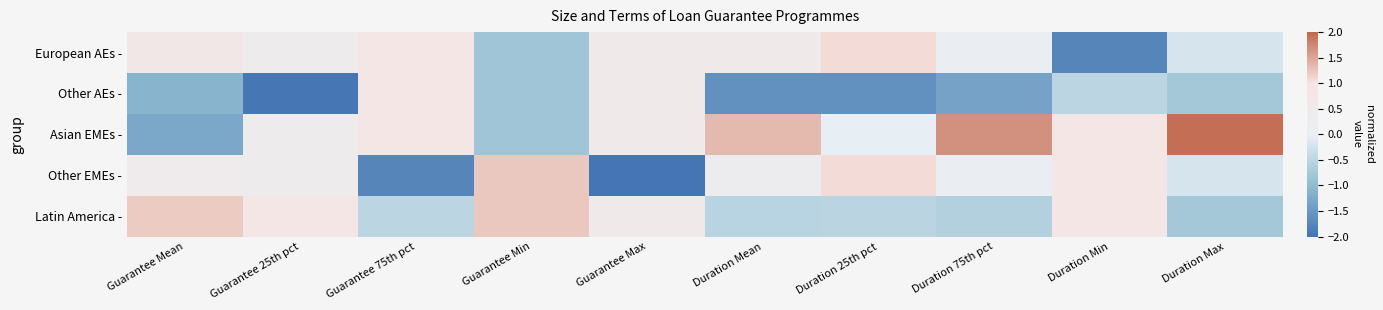

Reading right to left, what are all the values shown in this chart?

European AEs -: Duration Max=-0.2	Duration Min=-1.8	Duration 75th pct=0.2	Duration 25th pct=1.1	Duration Mean=0.5	Guarantee Max=0.5	Guarantee Min=-0.8	Guarantee 75th pct=0.8	Guarantee 25th pct=0.4	Guarantee Mean=0.7
Other AEs -: Duration Max=-0.8	Duration Min=-0.5	Duration 75th pct=-1.4	Duration 25th pct=-1.6	Duration Mean=-1.6	Guarantee Max=0.5	Guarantee Min=-0.8	Guarantee 75th pct=0.8	Guarantee 25th pct=-2.0	Guarantee Mean=-1.1
Asian EMEs -: Duration Max=1.9	Duration Min=0.8	Duration 75th pct=1.7	Duration 25th pct=0.0	Duration Mean=1.3	Guarantee Max=0.5	Guarantee Min=-0.8	Guarantee 75th pct=0.8	Guarantee 25th pct=0.4	Guarantee Mean=-1.3
Other EMEs -: Duration Max=-0.2	Duration Min=0.8	Duration 75th pct=0.2	Duration 25th pct=1.1	Duration Mean=0.3	Guarantee Max=-2.0	Guarantee Min=1.2	Guarantee 75th pct=-1.8	Guarantee 25th pct=0.4	Guarantee Mean=0.5
Latin America -: Duration Max=-0.8	Duration Min=0.8	Duration 75th pct=-0.6	Duration 25th pct=-0.5	Duration Mean=-0.5	Guarantee Max=0.5	Guarantee Min=1.2	Guarantee 75th pct=-0.5	Guarantee 25th pct=0.8	Guarantee Mean=1.2